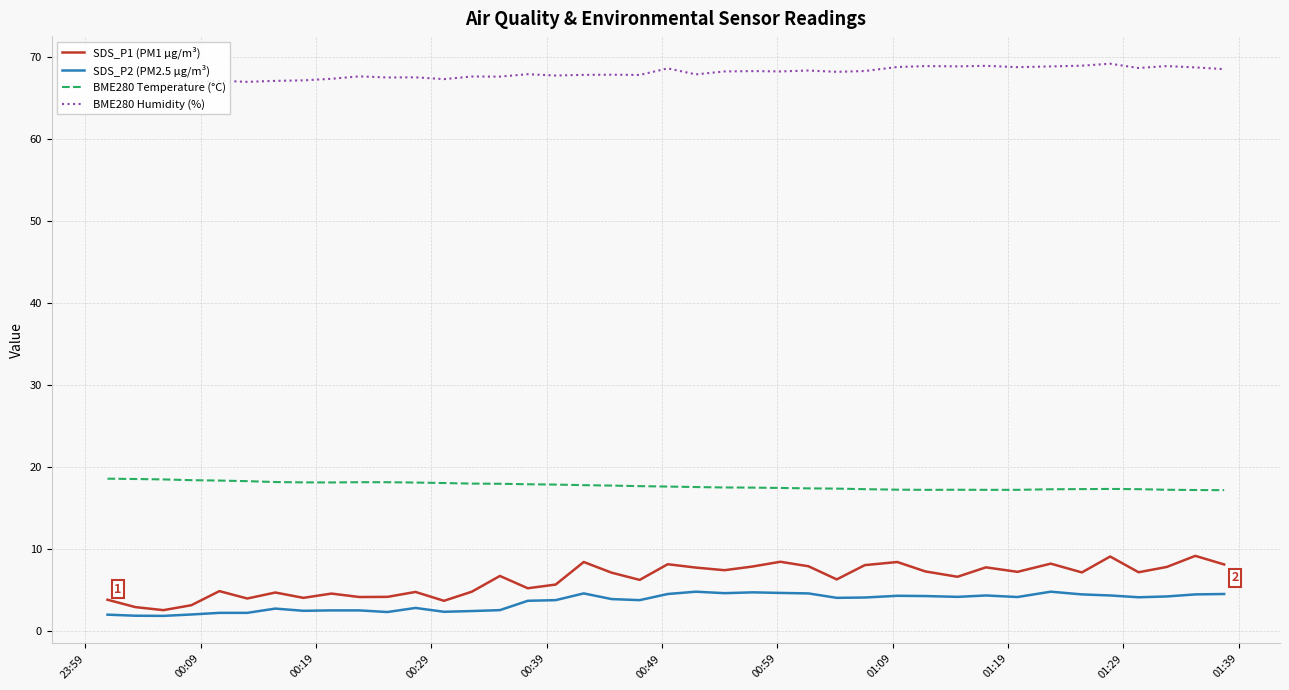

True or false: SDS_P2 (PM2.5 µg/m³) and BME280 Temperature (°C) intersect in this chart.

False